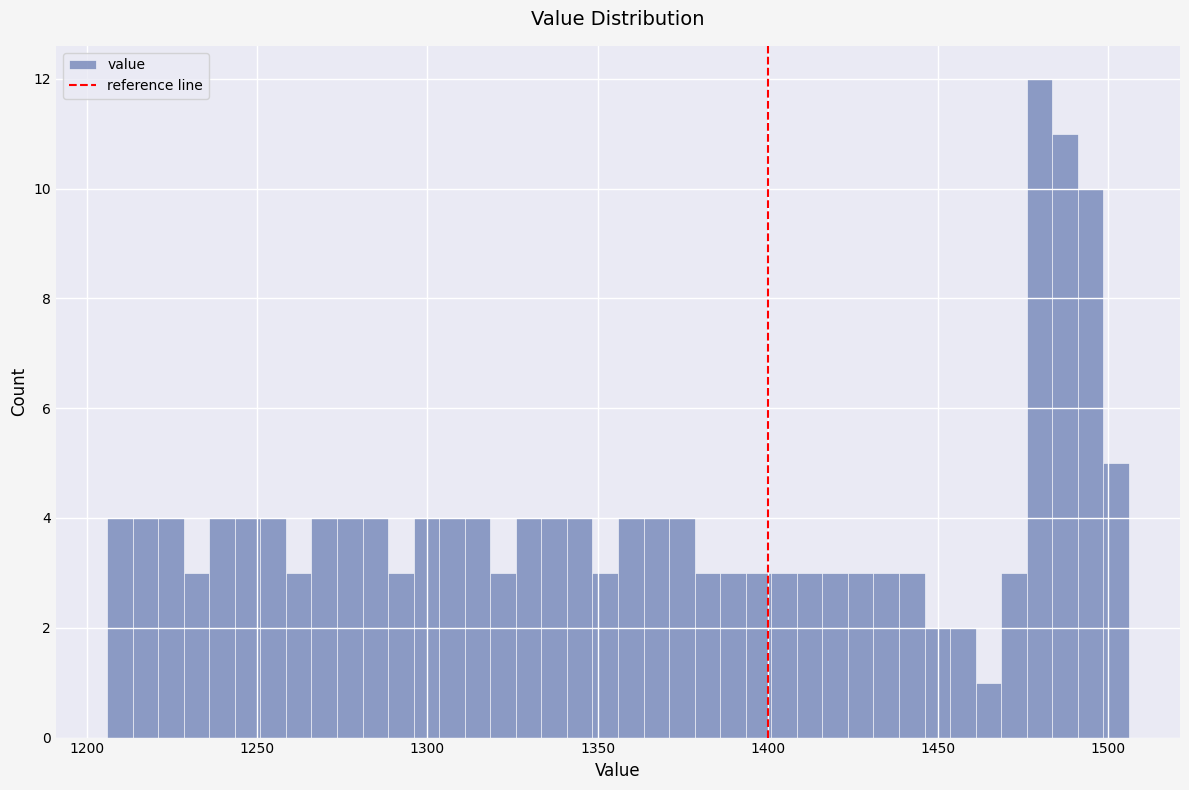

Read against the x-axis, roughly where is the centre of the tallest bar?

1480